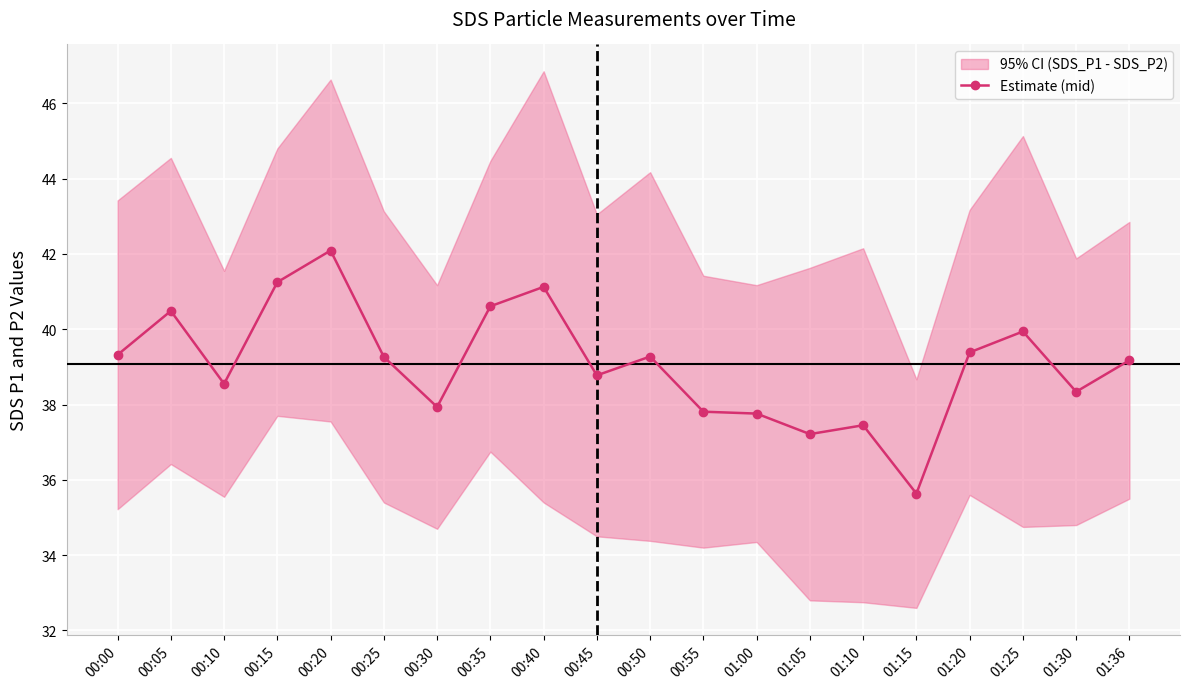

List the labels in order of value, smallest first.

01:15, 01:05, 01:10, 01:00, 00:55, 00:30, 01:30, 00:10, 00:45, 01:36, 00:25, 00:50, 00:00, 01:20, 01:25, 00:05, 00:35, 00:40, 00:15, 00:20